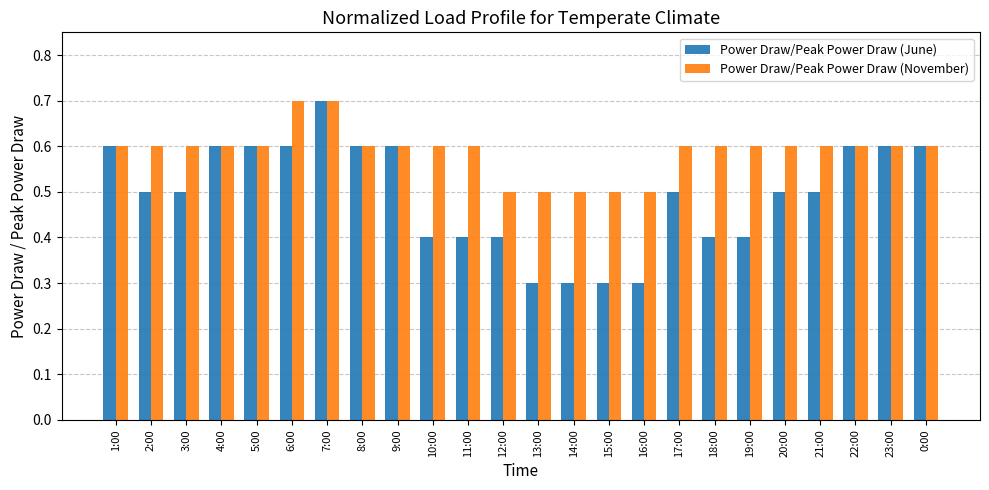

What is the difference between the maximum and second lowest values in the Power Draw/Peak Power Draw (November) series?

0.2